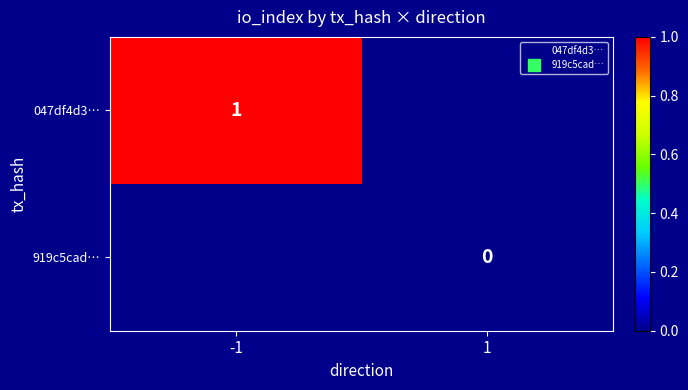

How many categories are shown in the chart?

2